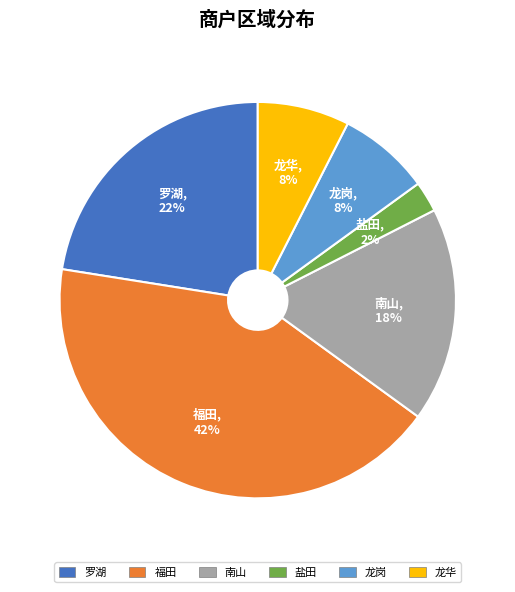

The 福田 slice represents 50% of the pie. True or false?

False